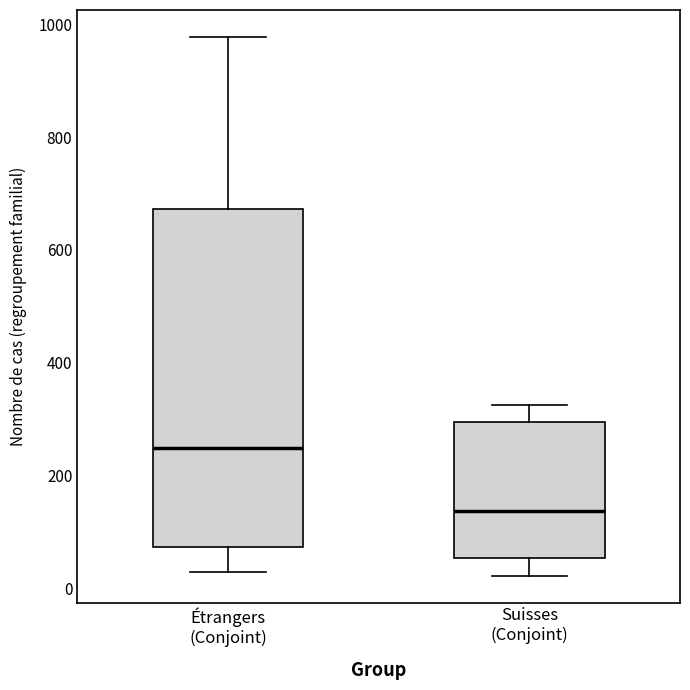

Where does the upper whisker of the box for Suisses (Conjoint) end on the y-axis? The values are not printed on the chart, so give them approximately, as read against the axis.

320